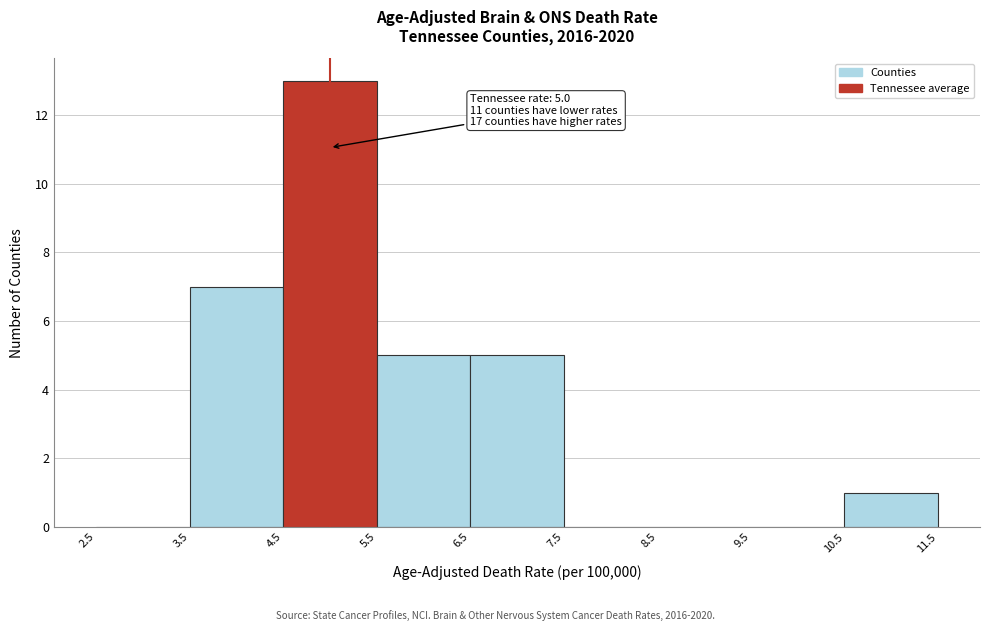

Over which range of the x-axis is the bar tallest?

4.5 to 5.5